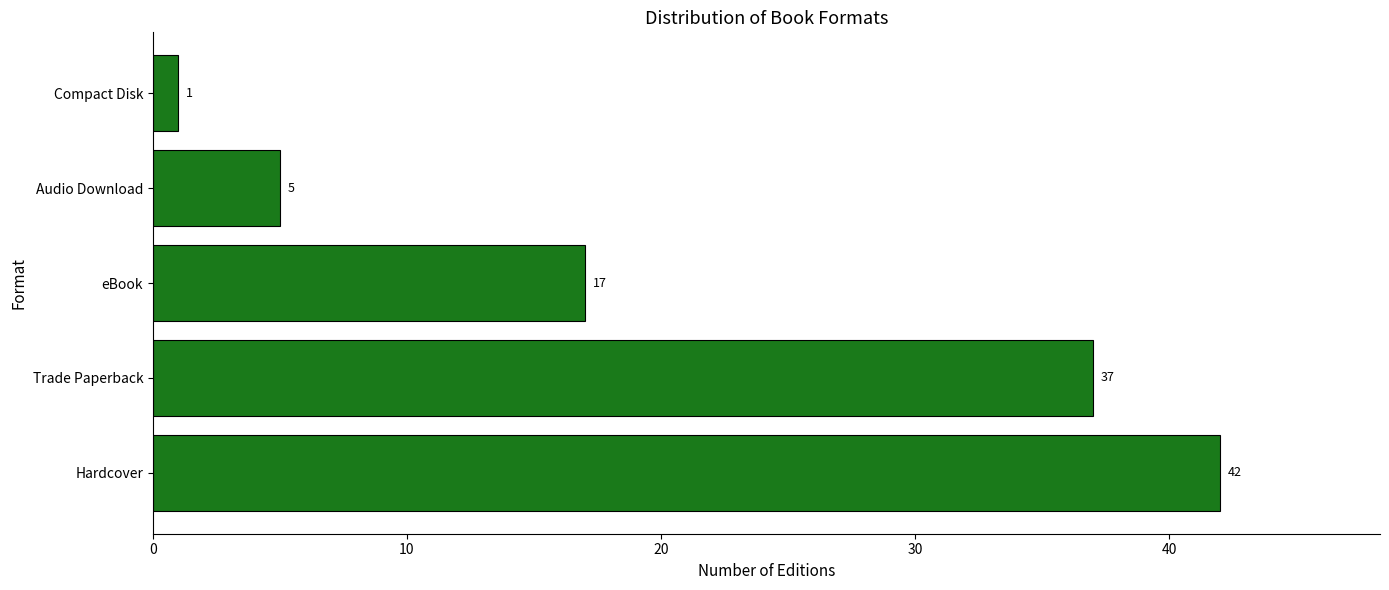

Reading bottom to top, extract all data points from this chart.

Hardcover=42	Trade Paperback=37	eBook=17	Audio Download=5	Compact Disk=1